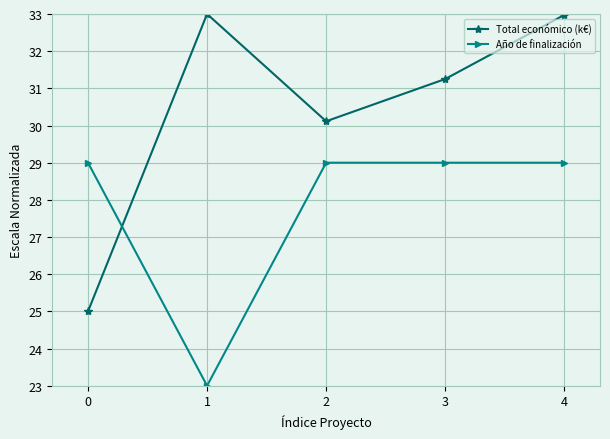

What is the approximate value of Total económico (k€) at 2?

30.1